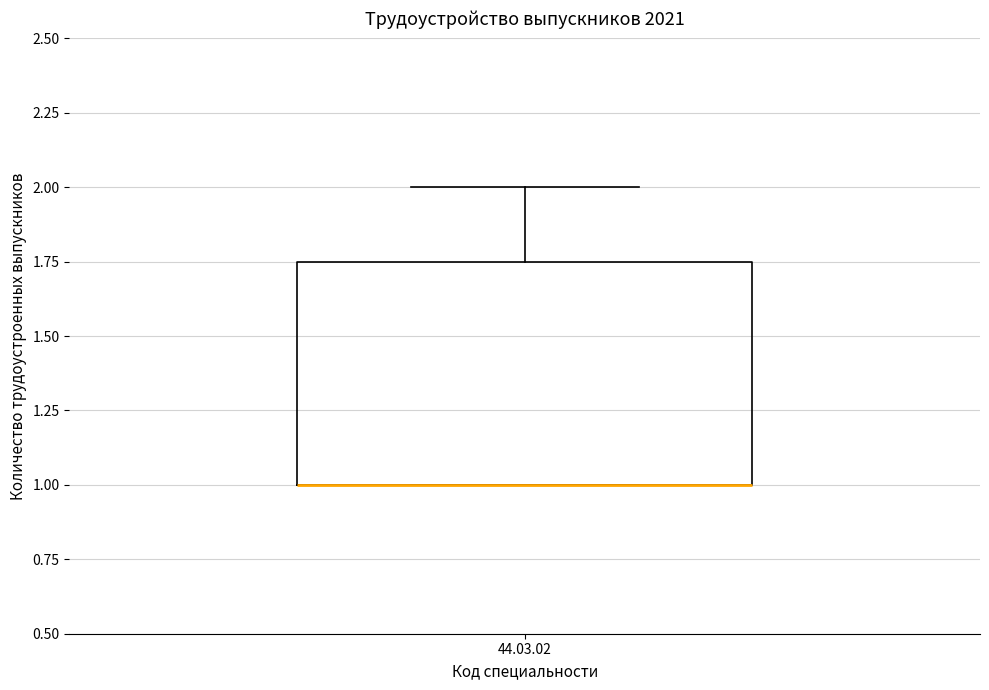

Transcribe this box plot: give where the median line is, the range the box spans, and where the two whiskers end, as read against the y-axis. The values are not printed on the chart, so give them approximately, as read against the axis.

median 1.00 (drawn on the box's lower edge), box 1.00 to 1.75, whiskers 1.00 to 2.00